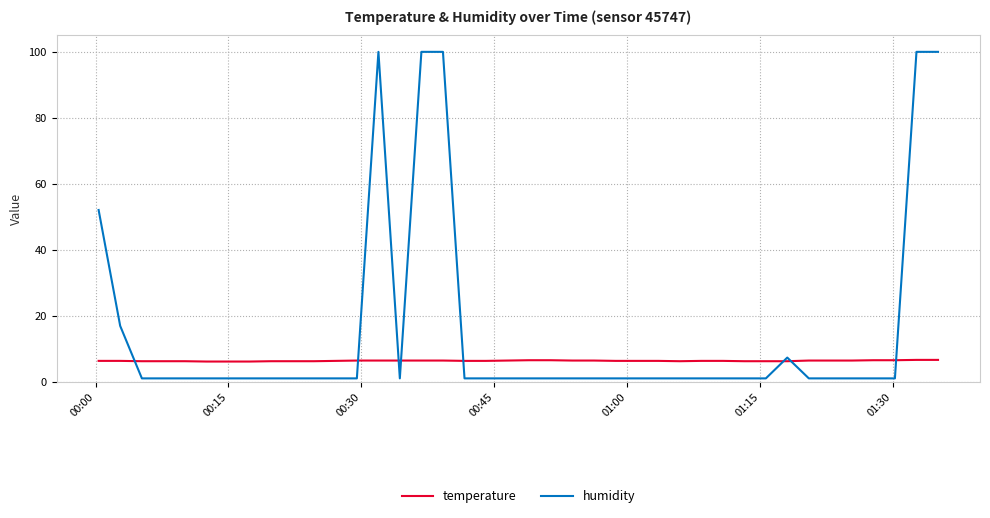

How many distinct data groups are displayed?

2